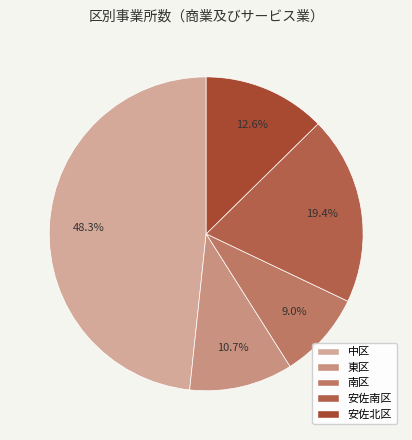

What is the smallest slice in the pie chart?

南区